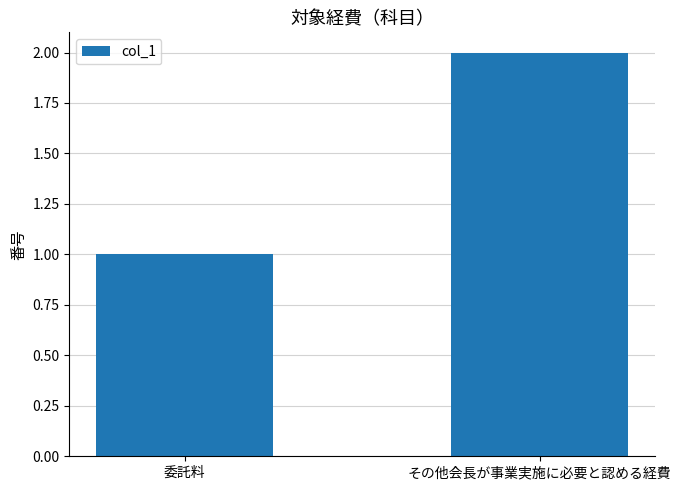

Is it true that the value at 委託料 is 1?

True